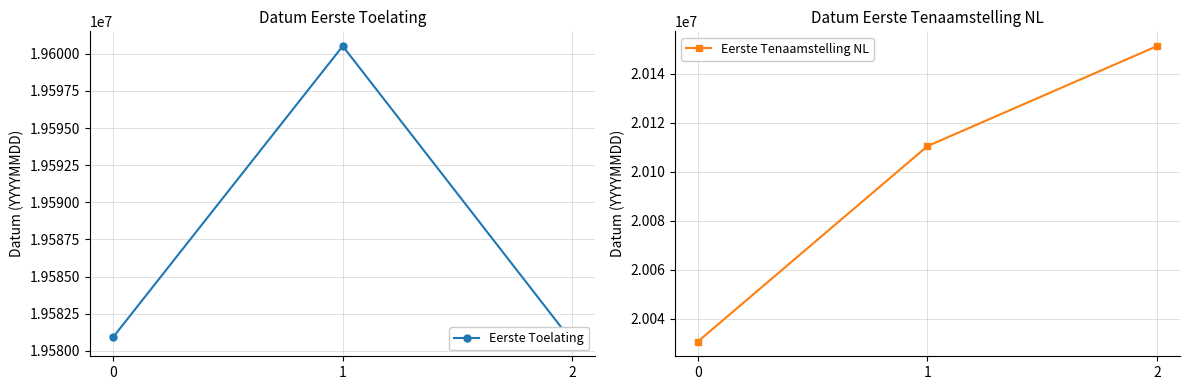

What is the difference between the second highest and minimum values in the Eerste Tenaamstelling NL series?

79709